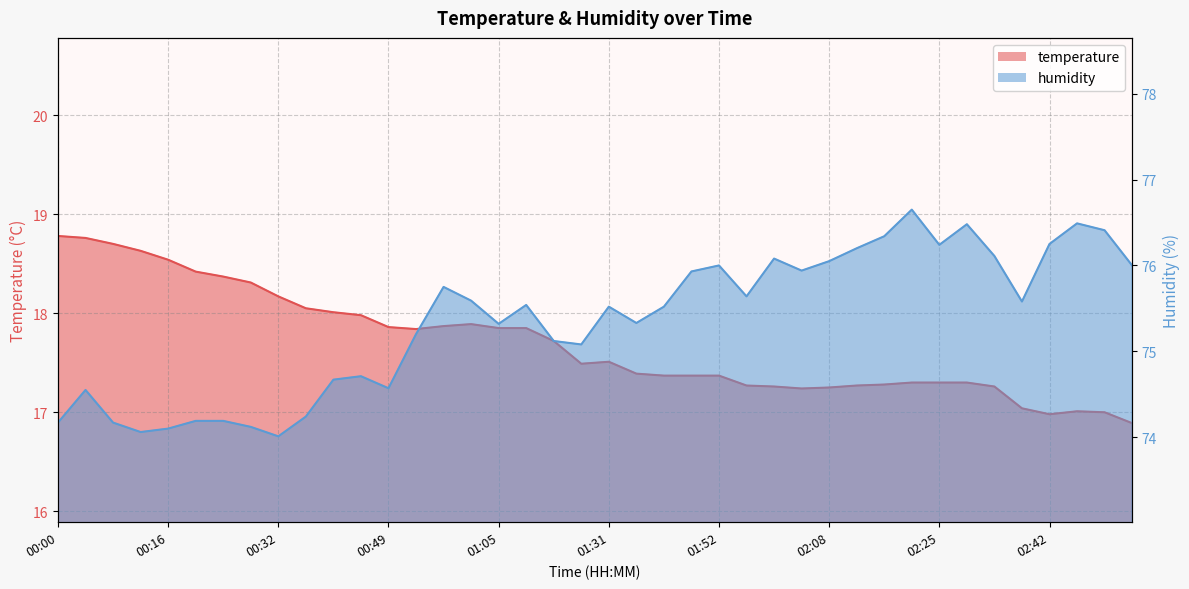

Reading left to right, list all the values displayed in this chart.

temperature: 00:00=18.8	00:04=18.8	00:08=18.7	00:12=18.6	00:16=18.5	00:20=18.4	00:24=18.4	00:28=18.3	00:32=18.2	00:36=18.1	00:40=18.0	00:44=18.0	00:49=17.9	00:53=17.8	00:57=17.9	01:01=17.9	01:05=17.9	01:09=17.9	01:18=17.7	01:27=17.5	01:31=17.5	01:40=17.4	01:44=17.4	01:48=17.4	01:52=17.4	01:56=17.3	02:00=17.3	02:04=17.2	02:08=17.2	02:13=17.3	02:17=17.3	02:21=17.3	02:25=17.3	02:29=17.3	02:33=17.3	02:38=17.0	02:42=17.0	02:46=17.0	02:50=17.0	02:54=16.9
humidity: 00:00=74.2	00:04=74.5	00:08=74.2	00:12=74.1	00:16=74.1	00:20=74.2	00:24=74.2	00:28=74.1	00:32=74.0	00:36=74.2	00:40=74.7	00:44=74.7	00:49=74.6	00:53=75.2	00:57=75.8	01:01=75.6	01:05=75.3	01:09=75.5	01:18=75.1	01:27=75.1	01:31=75.5	01:40=75.3	01:44=75.5	01:48=75.9	01:52=76.0	01:56=75.6	02:00=76.1	02:04=75.9	02:08=76.0	02:13=76.2	02:17=76.3	02:21=76.7	02:25=76.2	02:29=76.5	02:33=76.1	02:38=75.6	02:42=76.2	02:46=76.5	02:50=76.4	02:54=76.0